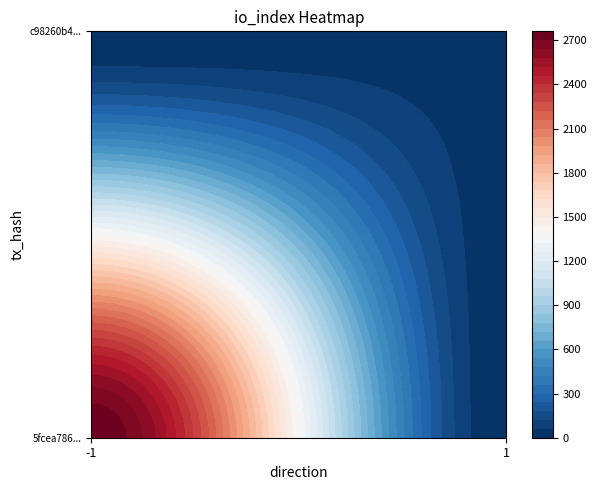

The 5fcea786291ef94984447aa99175f54ecc12a32 series shows 2756 at io_index. True or false?

True